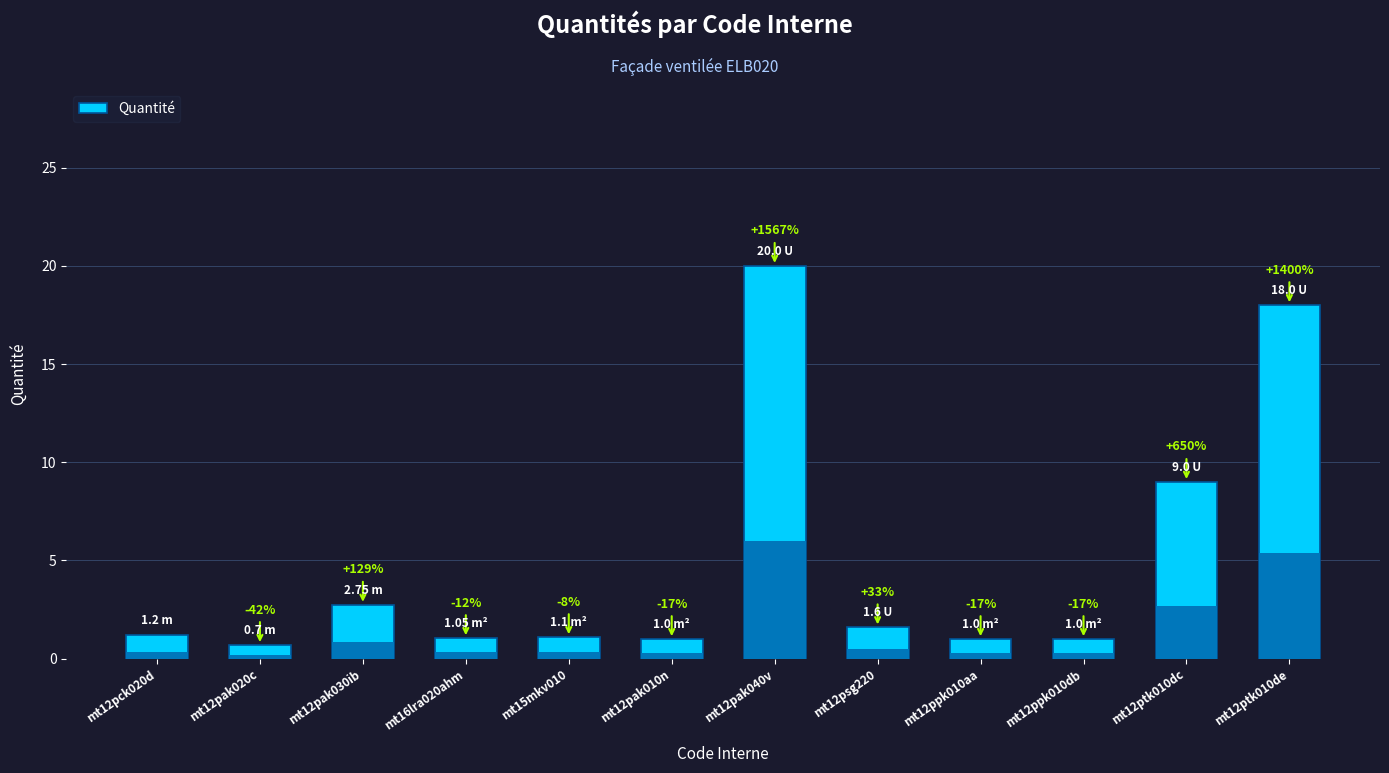

What is the sum of all values?

58.4